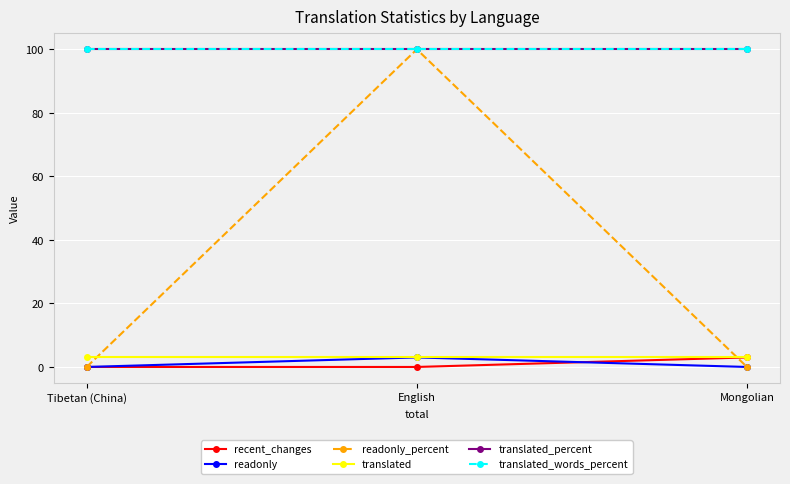

Read the translated_percent value at Mongolian.

100